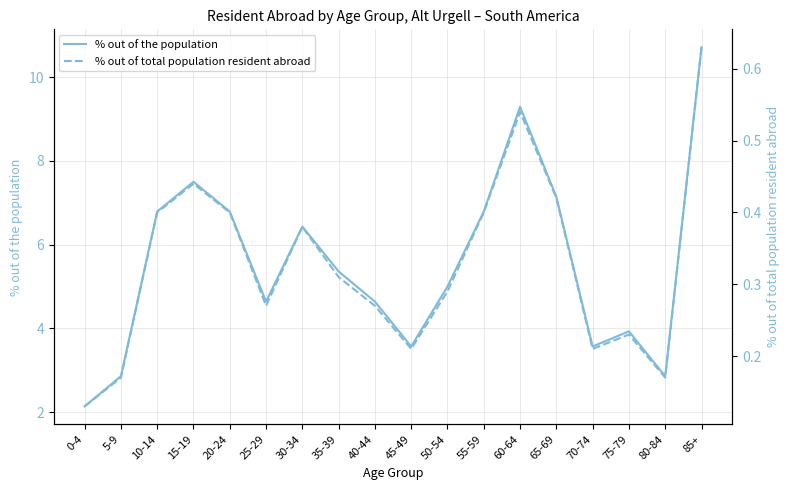

What value does the % out of the population series have at 30-34?

6.4